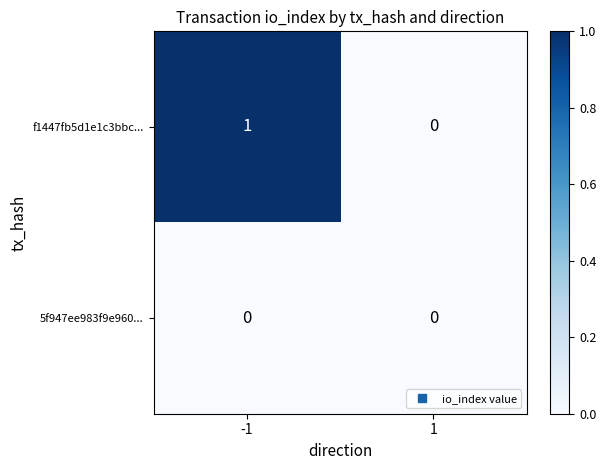

Rank the series at -1 from highest to lowest value.

f1447fb5d1e1c3bbc..., 5f947ee983f9e960...